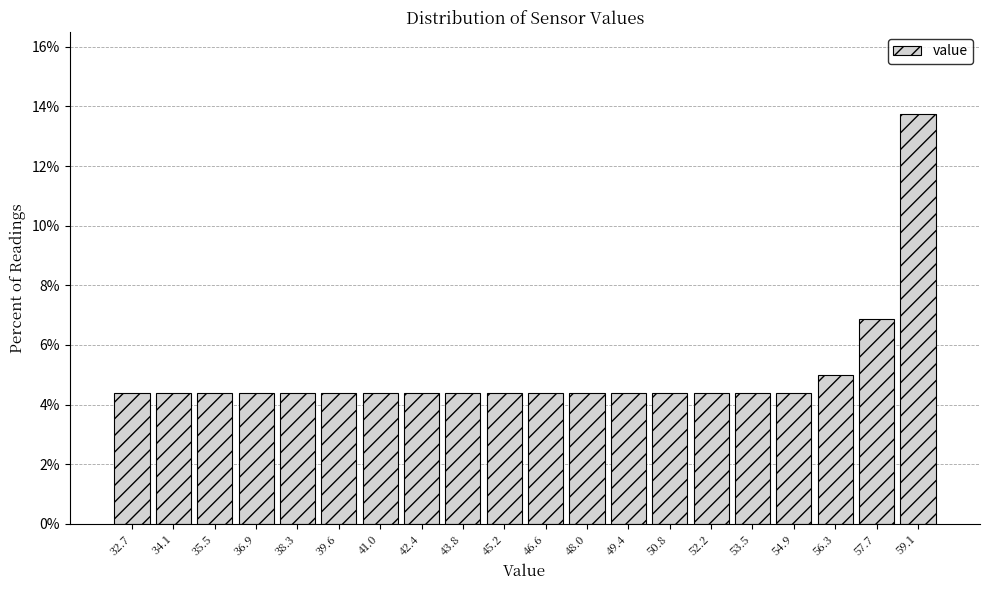

Reading right to left, extract all data points from this chart.

13.8	6.9	5.0	4.4	4.4	4.4	4.4	4.4	4.4	4.4	4.4	4.4	4.4	4.4	4.4	4.4	4.4	4.4	4.4	4.4